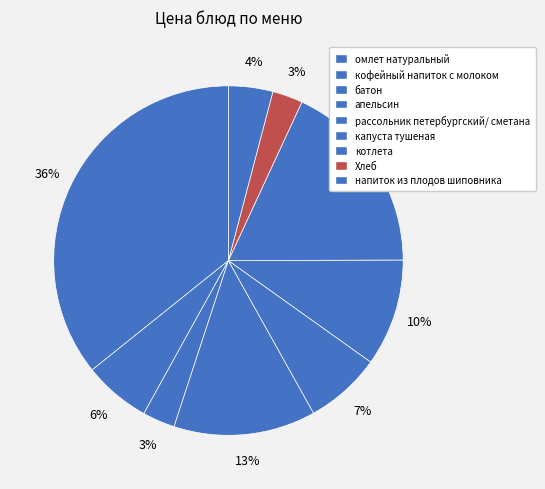

What percentage is the напиток из плодов шиповника slice, to the nearest percent?

4%